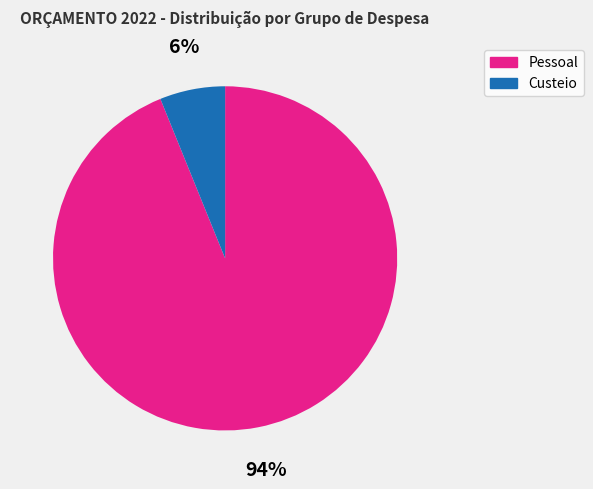

What percentage is the Custeio slice, to the nearest percent?

6%